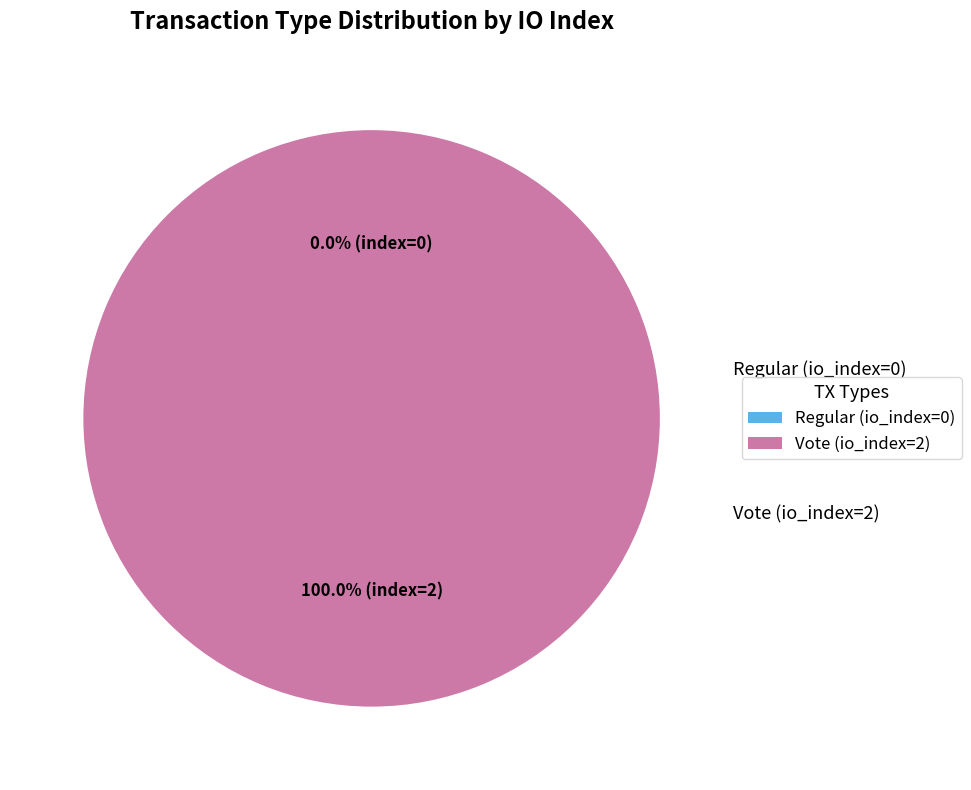

What percentage is the Vote (io_index=2) slice, to the nearest percent?

100%